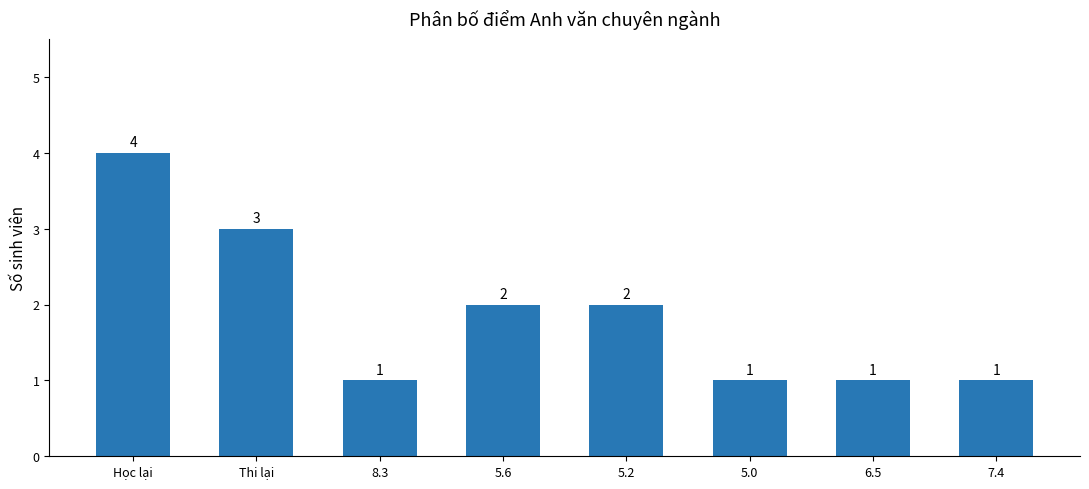

Between 5.6 and 7.4, which is larger?

5.6